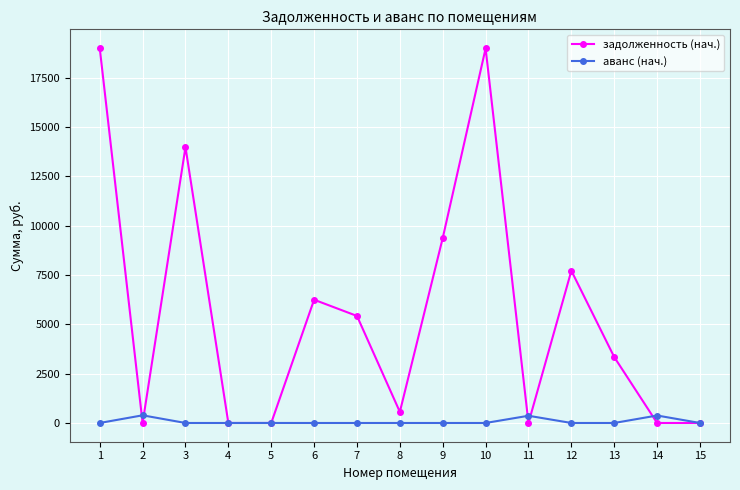

List the series in order of their peak value, lowest first.

аванс (нач.), задолженность (нач.)